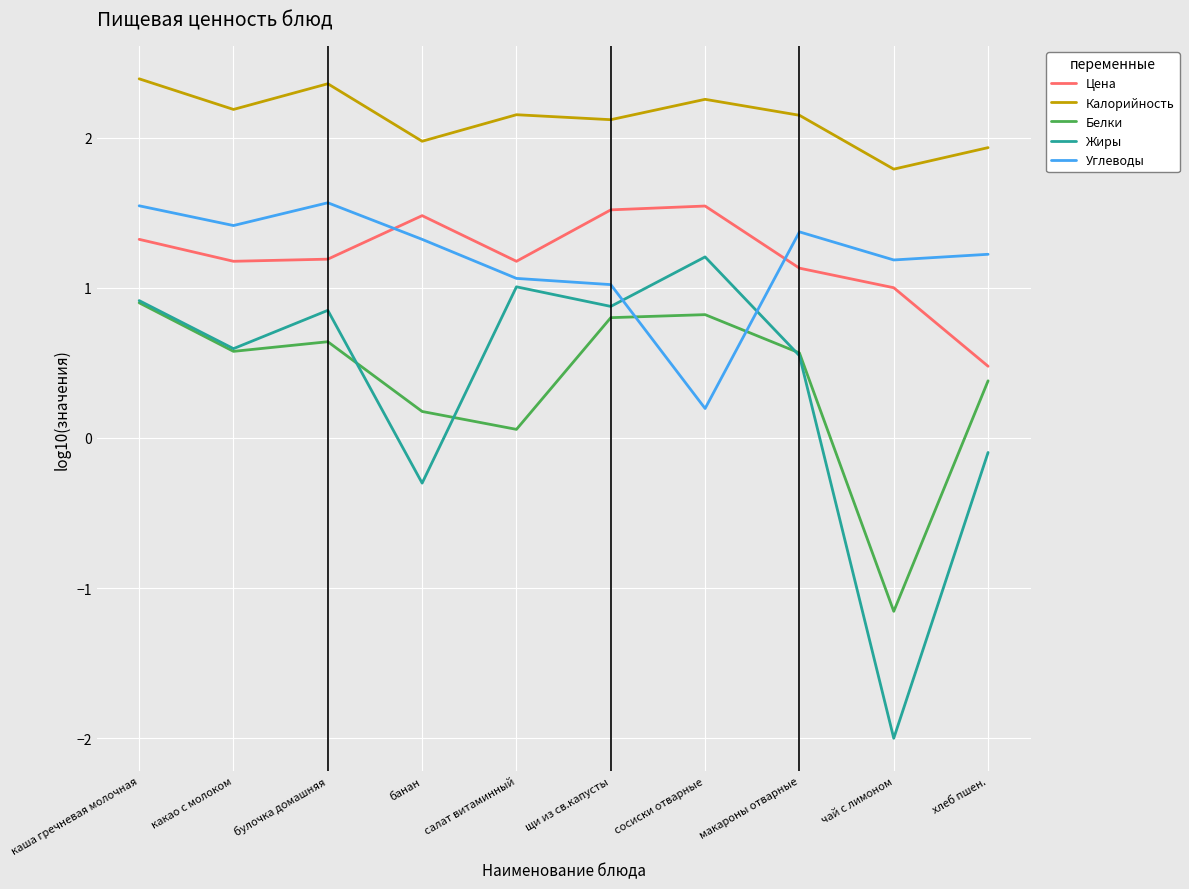

Is it true that Углеводы equals 1.3 at банан?

True